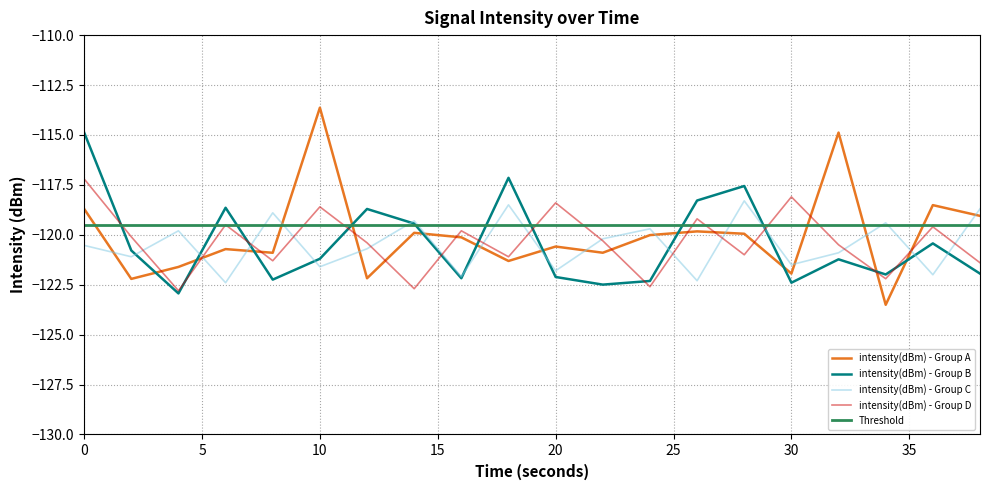

True or false: intensity(dBm) - Group C and intensity(dBm) - Group A intersect in this chart.

True